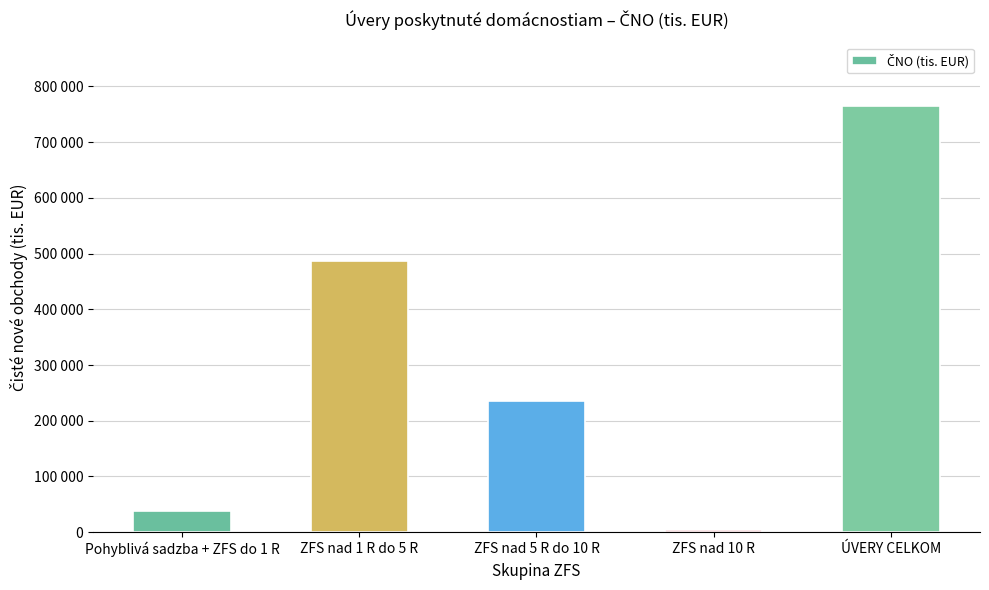

Reading right to left, list all the values displayed in this chart.

ÚVERY CELKOM=764197	ZFS nad 10 R=3879	ZFS nad 5 R do 10 R=234875	ZFS nad 1 R do 5 R=487424	Pohyblivá sadzba + ZFS do 1 R=38019